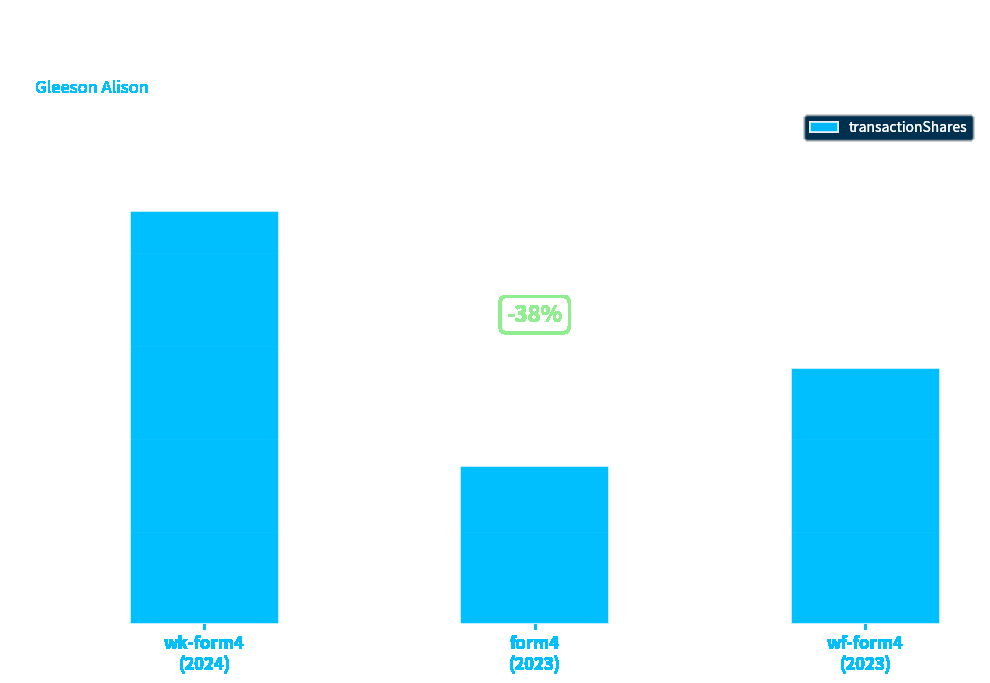

What is the greatest value displayed?

8893